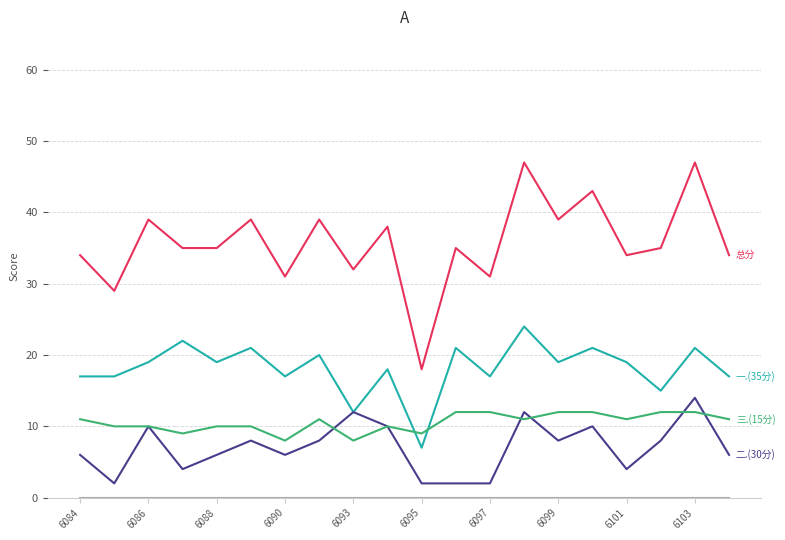

How many lines are shown in the chart?

5